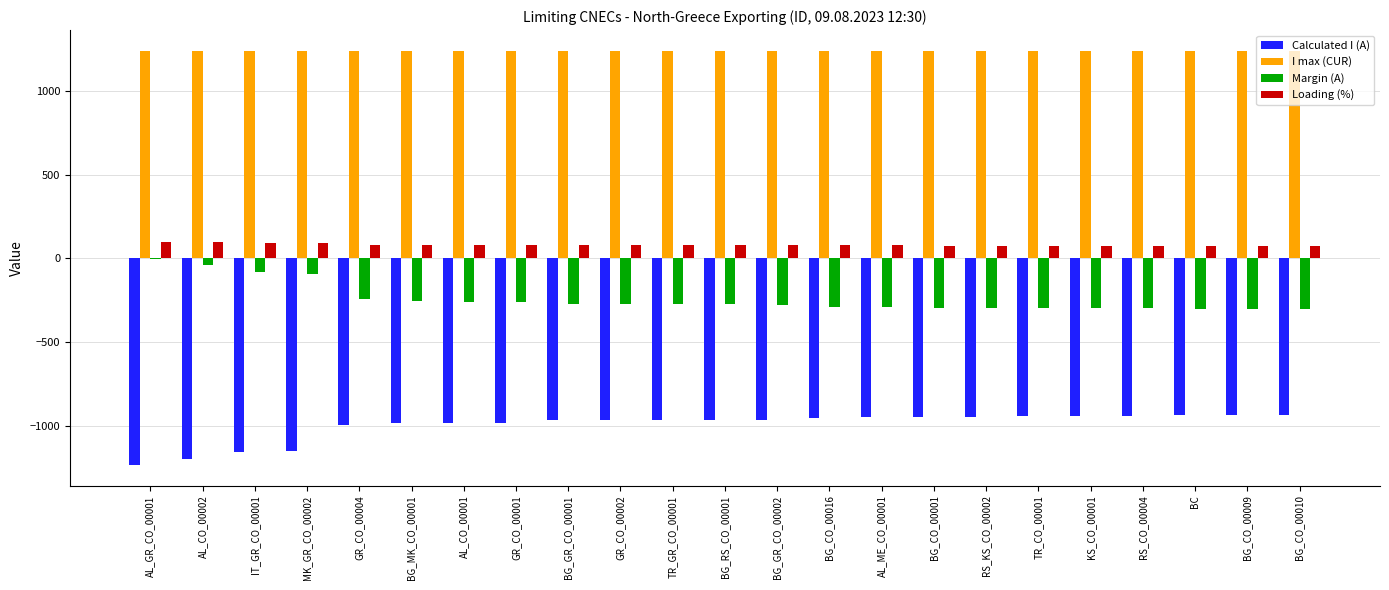

What is the sum of all I max (CUR) values?

28520